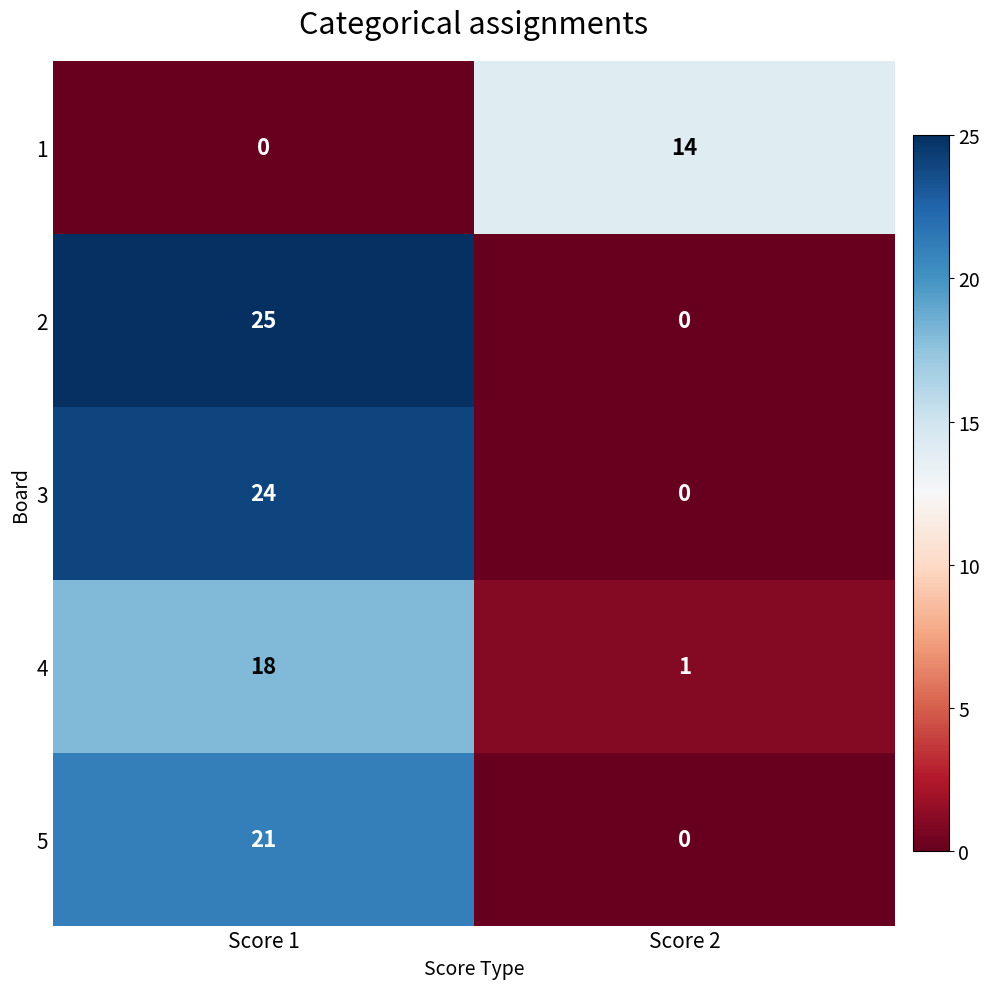

The value of 3 at Score 2 is 14. True or false?

False